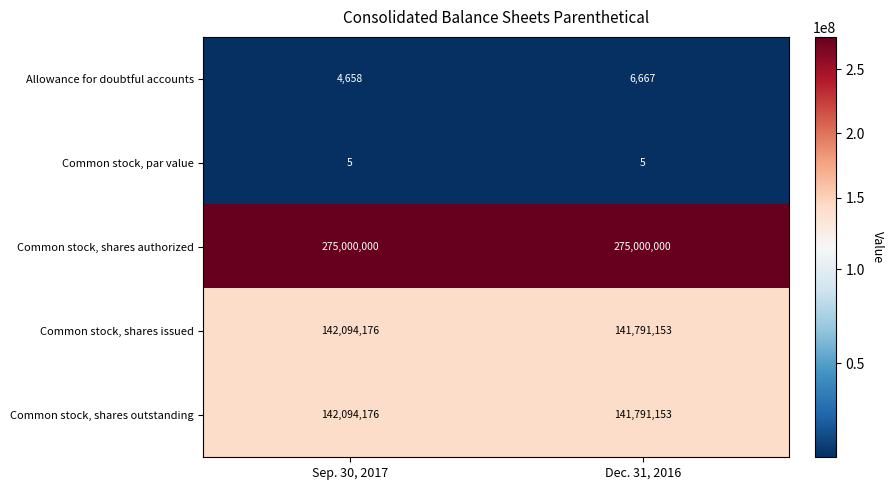

What is the difference between the Allowance for doubtful accounts values at Sep. 30, 2017 and Dec. 31, 2016?

2009